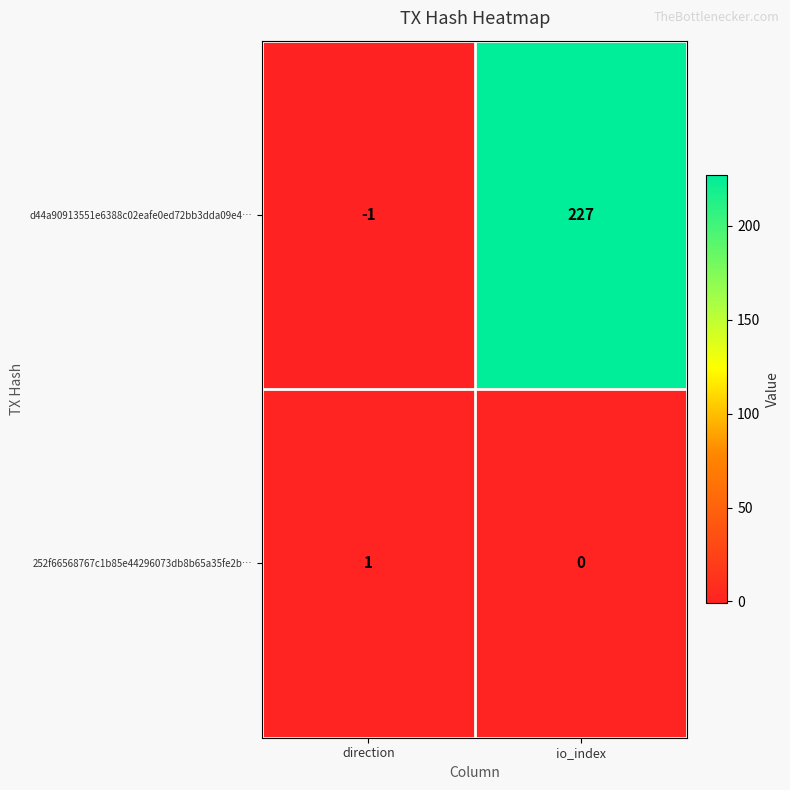

Which series has the largest range (max minus min)?

d44a90913551e6388c02eafe0ed72bb3dda09e4…